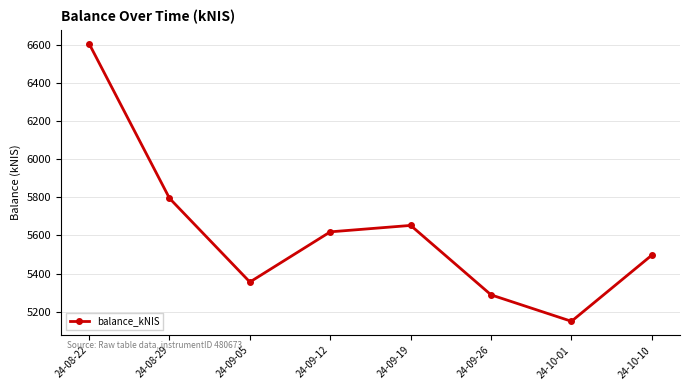

At which category does the chart reach its minimum across all series?

24-10-01